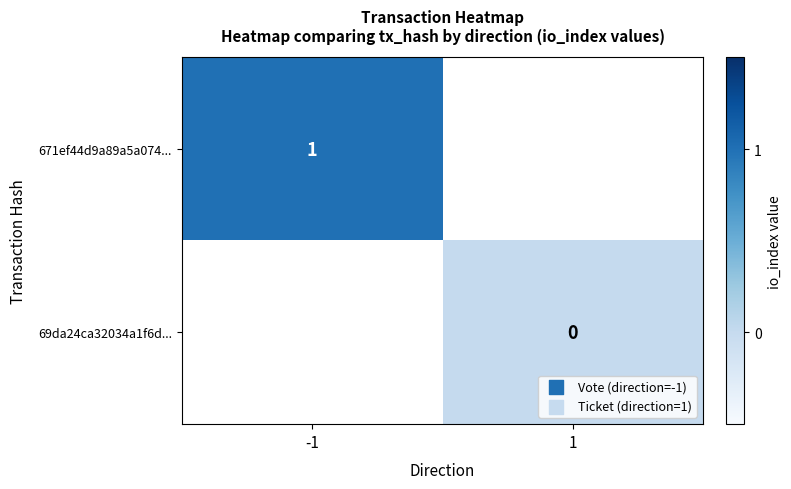

Which label corresponds to the largest value in the chart?

-1